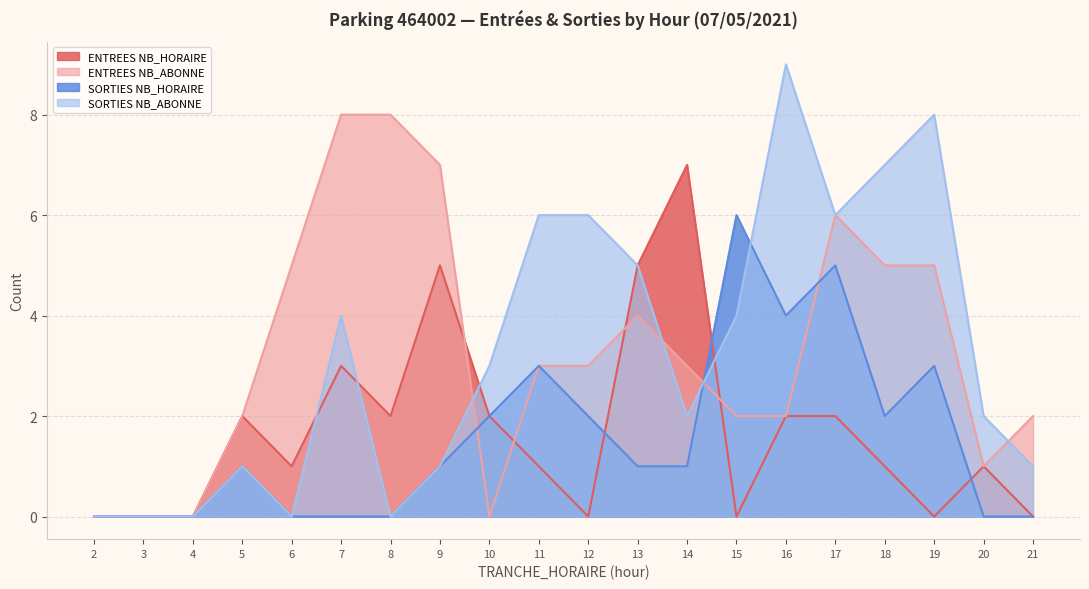

At which label does SORTIES NB_ABONNE reach its peak?

16